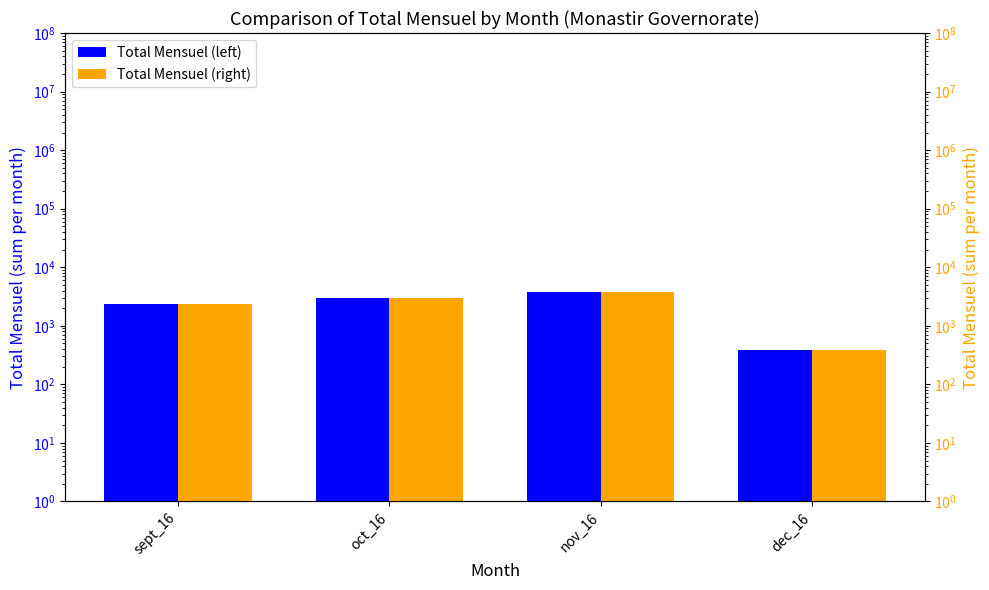

At which label does Total Mensuel (left) first exceed 2966?

oct_16